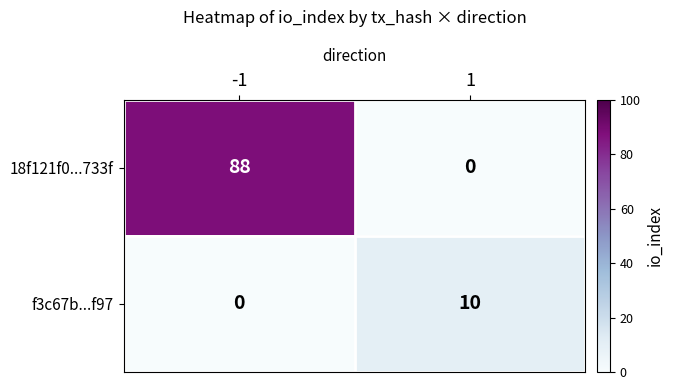

Which series changed the most between -1 and 1?

18f121f0...733f